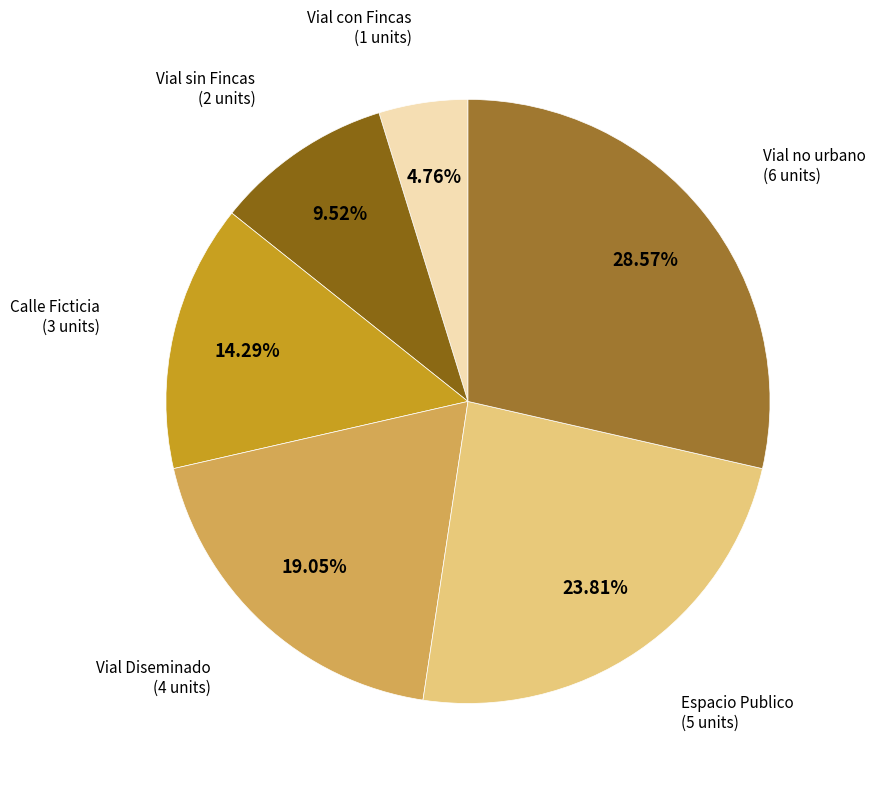

Is it true that Vial no urbano is 29% of the pie?

True